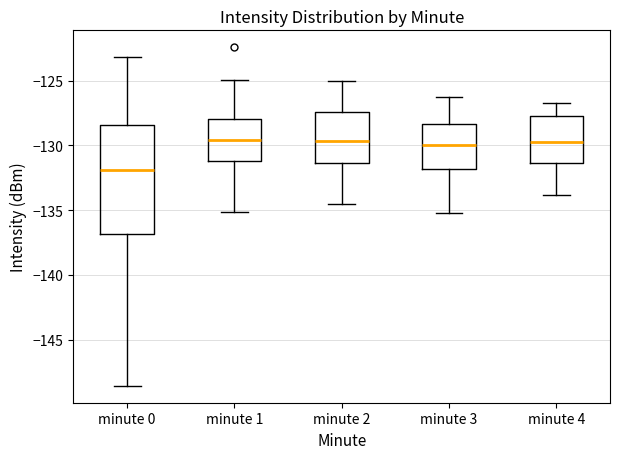

Comparing the boxes themselves (not the whiskers), which one is the tallest?

minute 0